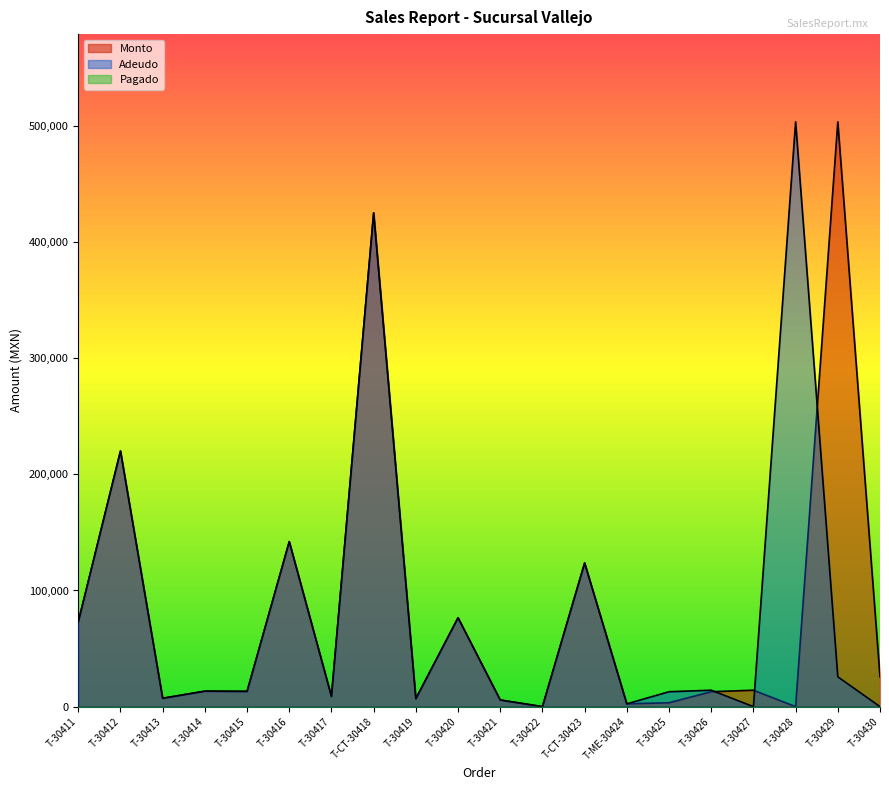

True or false: Adeudo has more than 0 points higher than both neighbors.

True